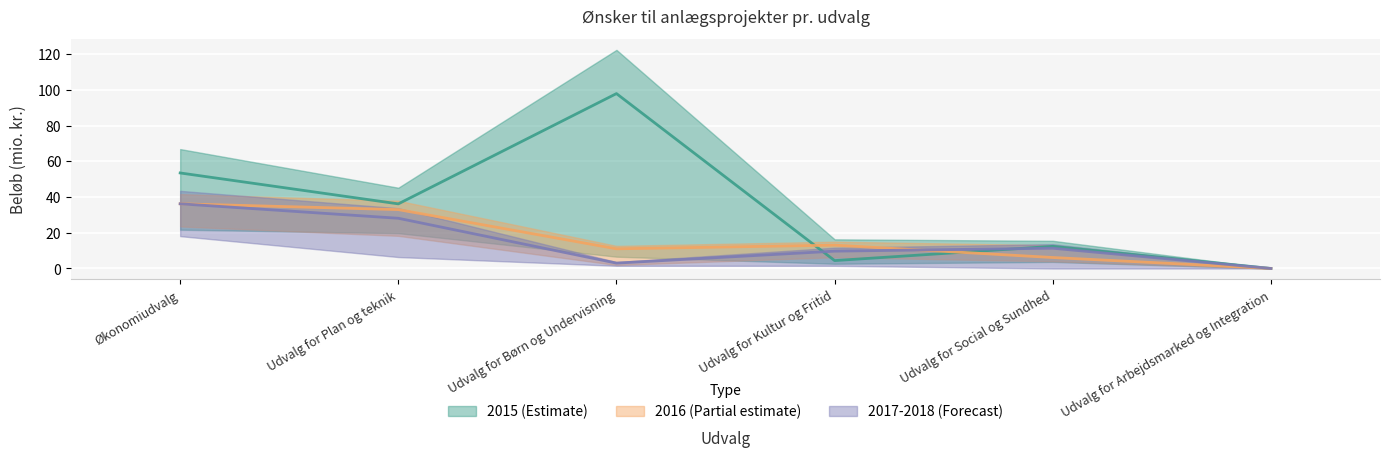

Rank the series by their maximum value, from lowest to highest.

2016, 2017, 2015